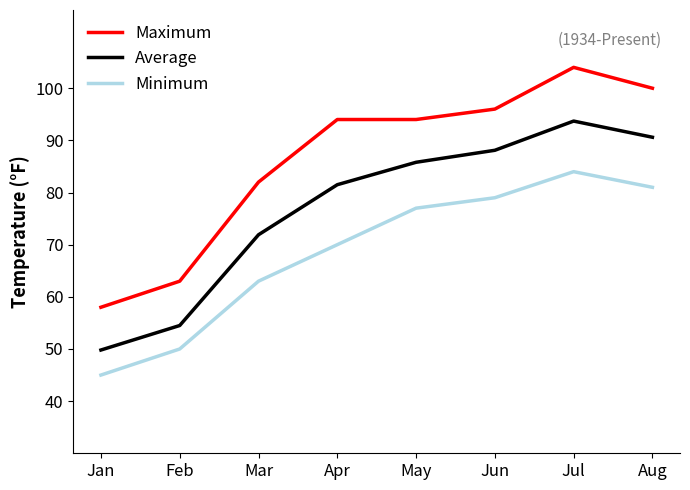

Which series has the widest spread of values?

Maximum